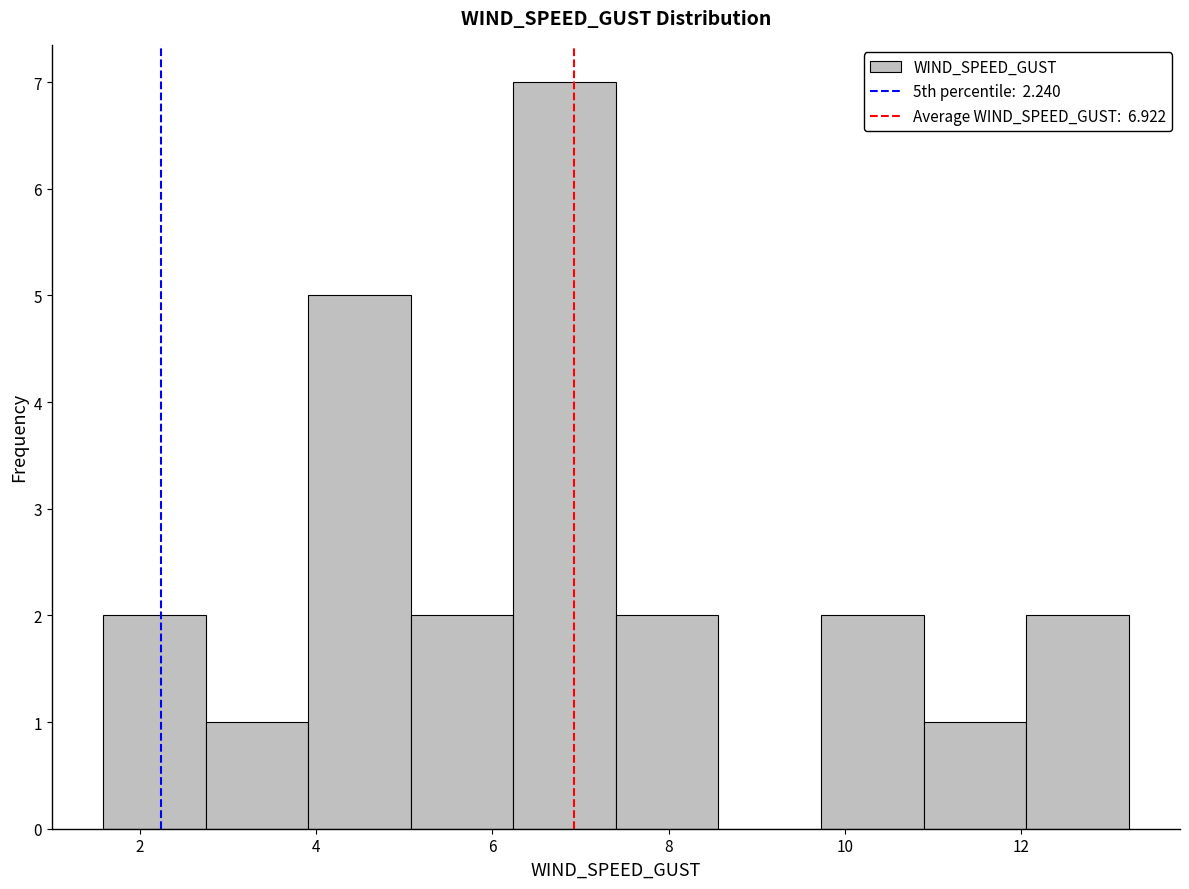

Reading left to right, list every bar in this chart as the range it spans on the x-axis followed by its height. Neither the bar edges nor the heights are printed on the chart, so give them approximately, as read against the axes.

1.6 to 2.8: 2
2.8 to 4.0: 1
4.0 to 5.0: 5
5.0 to 6.2: 2
6.2 to 7.4: 7
7.4 to 8.6: 2
8.6 to 9.8: 0
9.8 to 10.8: 2
10.8 to 12.0: 1
12.0 to 13.2: 2